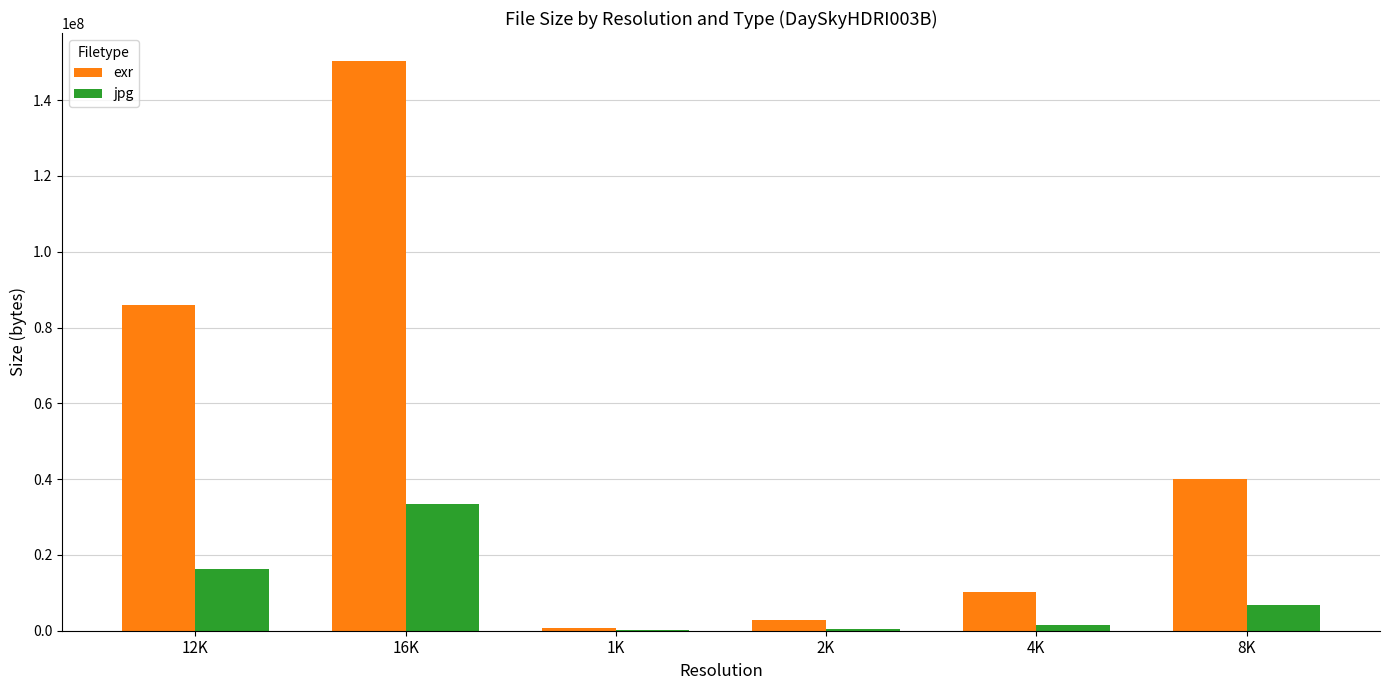

True or false: exr has a value of 145255029 at 12K.

False